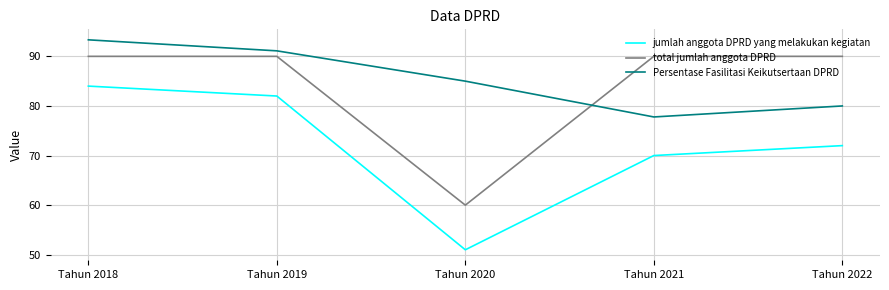

Is the value of Persentase Fasilitasi Keikutsertaan DPRD at Tahun 2018 greater than the value of jumlah anggota DPRD yang melakukan kegiatan at Tahun 2022?

Yes